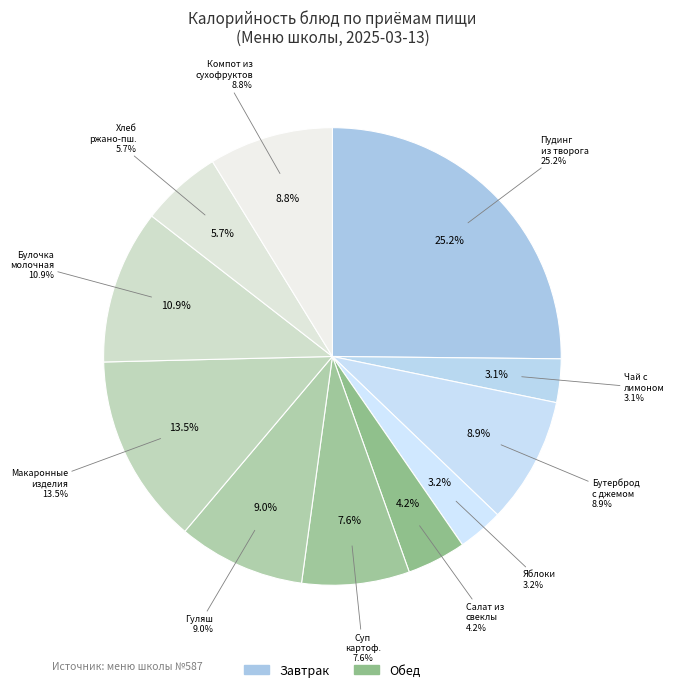

What percentage is NOT represented by Пудинг из творога?

74.8%